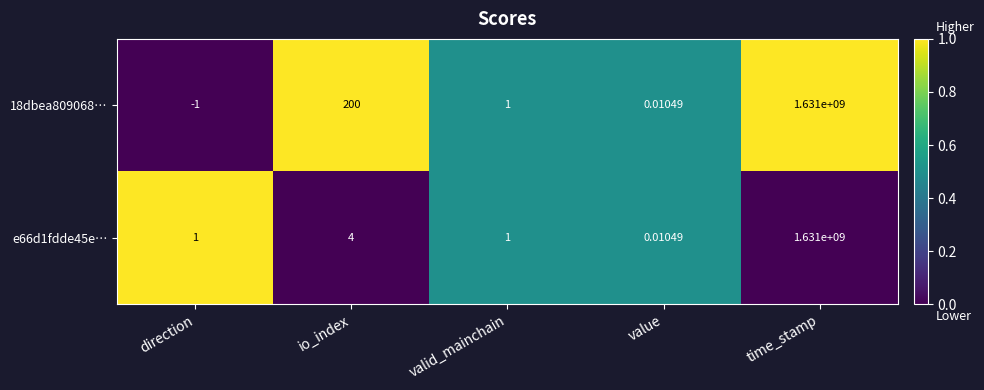

At which label does e66d1fdde45e… reach its peak?

time_stamp